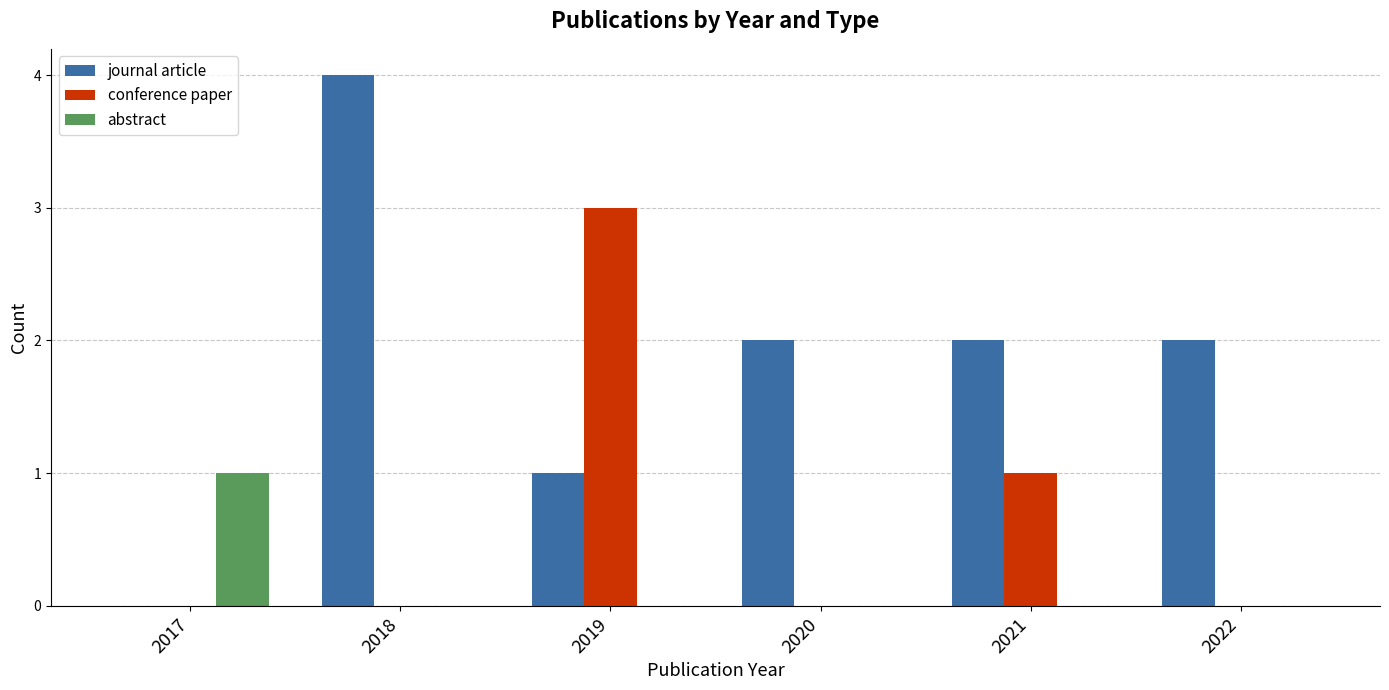

What are all the series names shown in the legend?

journal article, conference paper, abstract